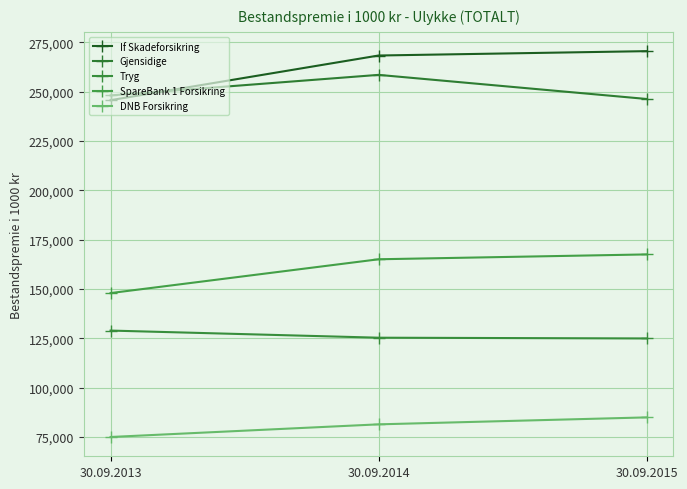

Is this an area chart (filled region under the line)?

No